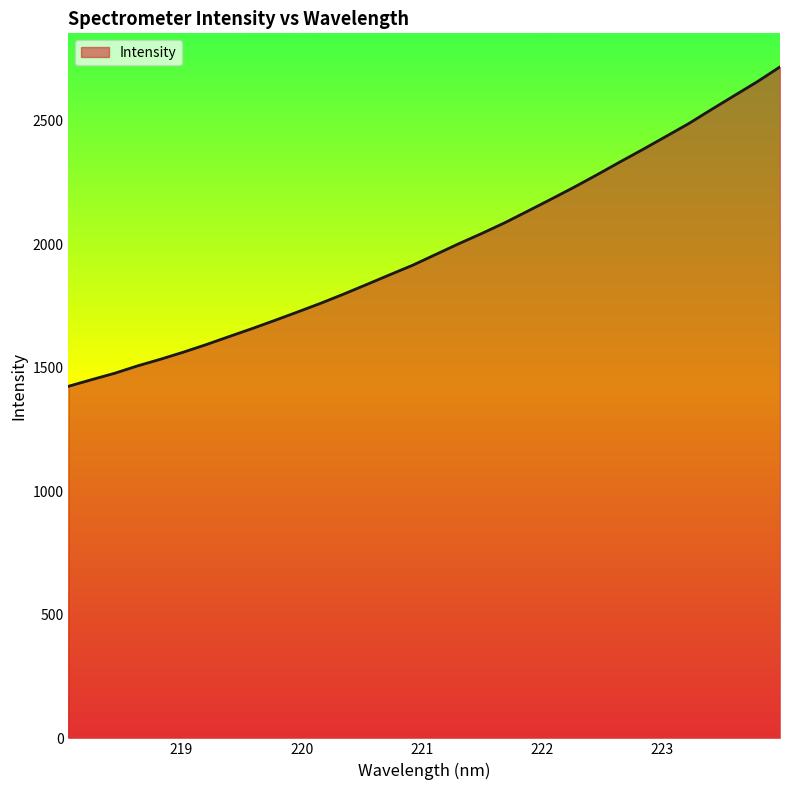

What is the greatest value displayed?

2718.7